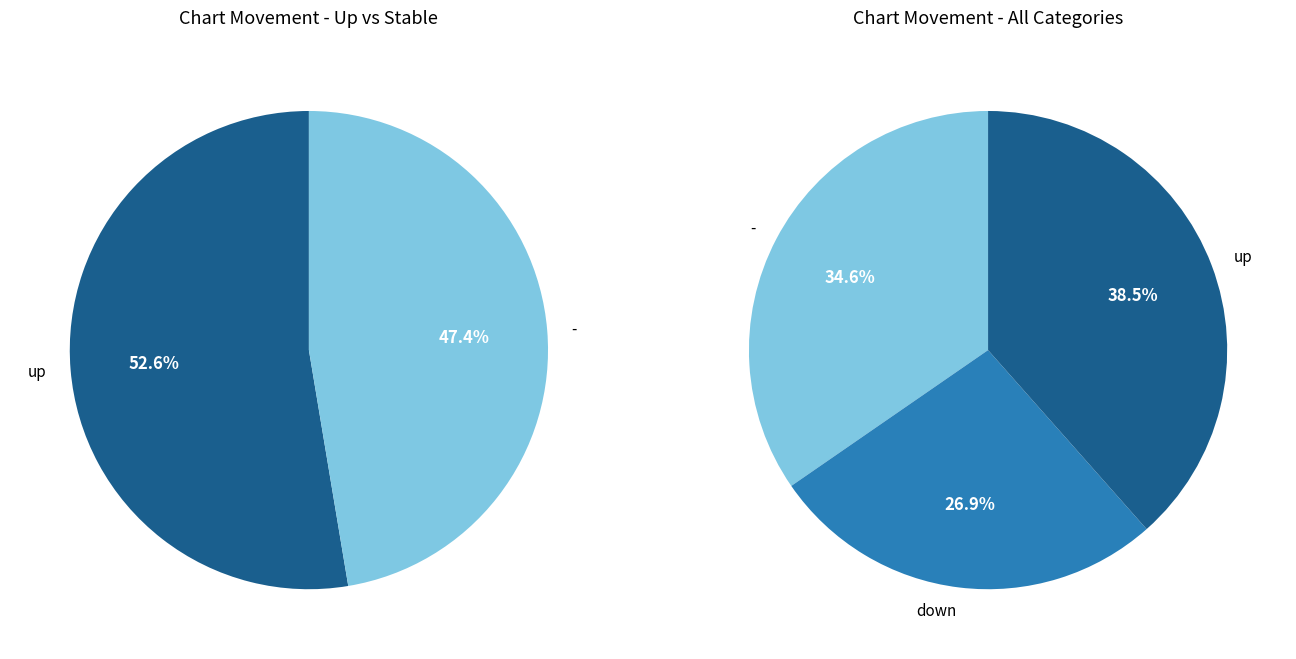

What percentage do down and - together represent?

61.5%